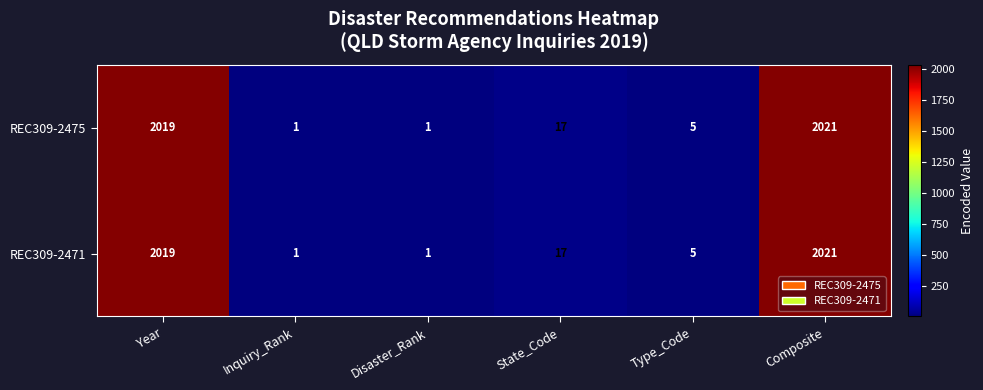

The value of REC309-2471 at Disaster_Rank is 1. True or false?

True